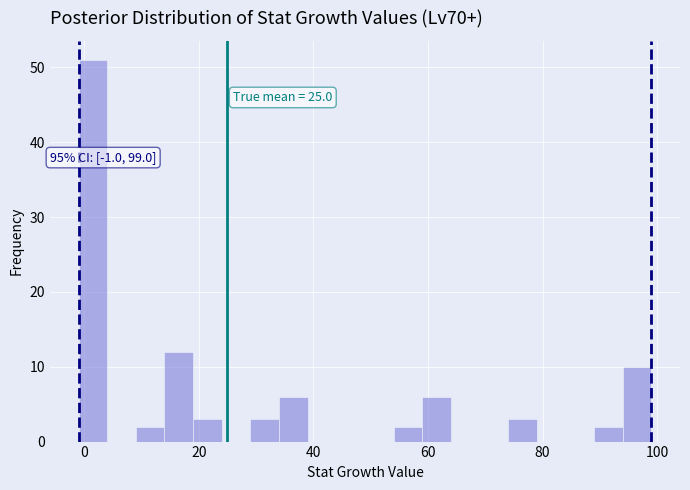

Around what value on the x-axis is the tallest bar? Give the approximate position of its centre, as read against the axis.

2